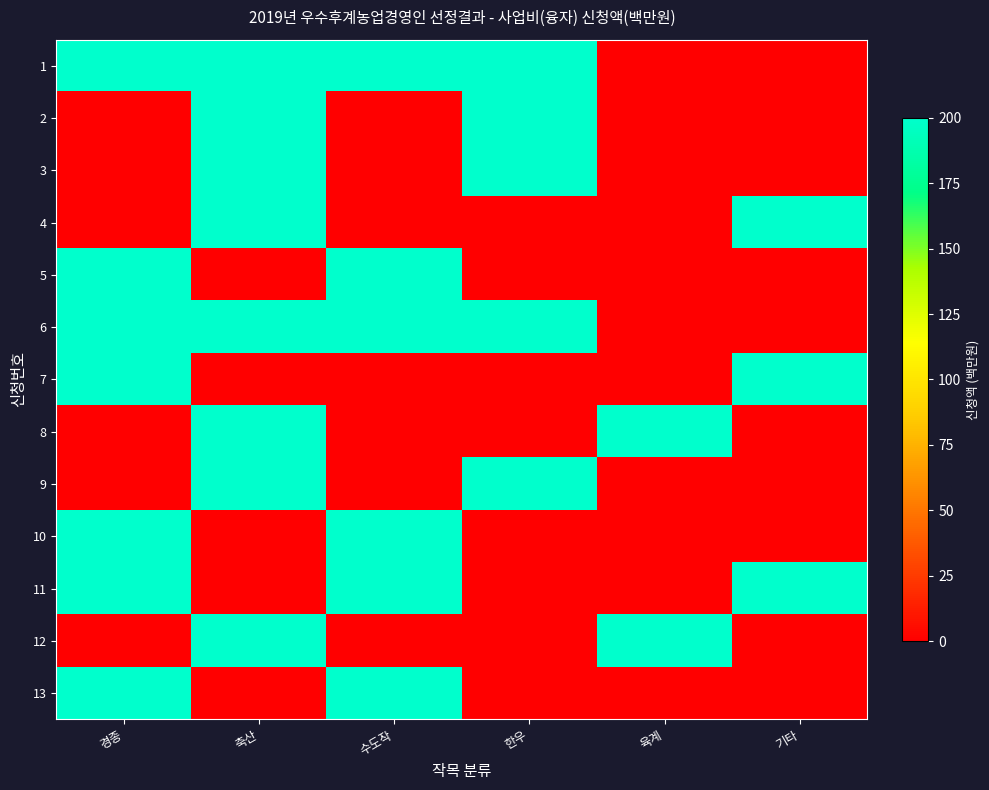

Between 한우 and 경종, which is larger?

한우